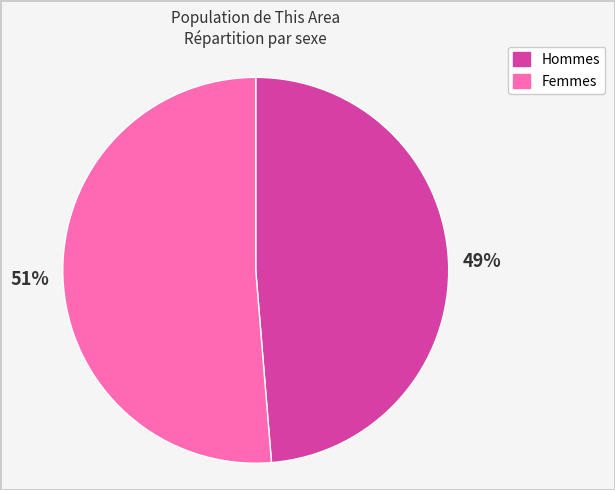

To the nearest percent, what is the average slice percentage?

50%